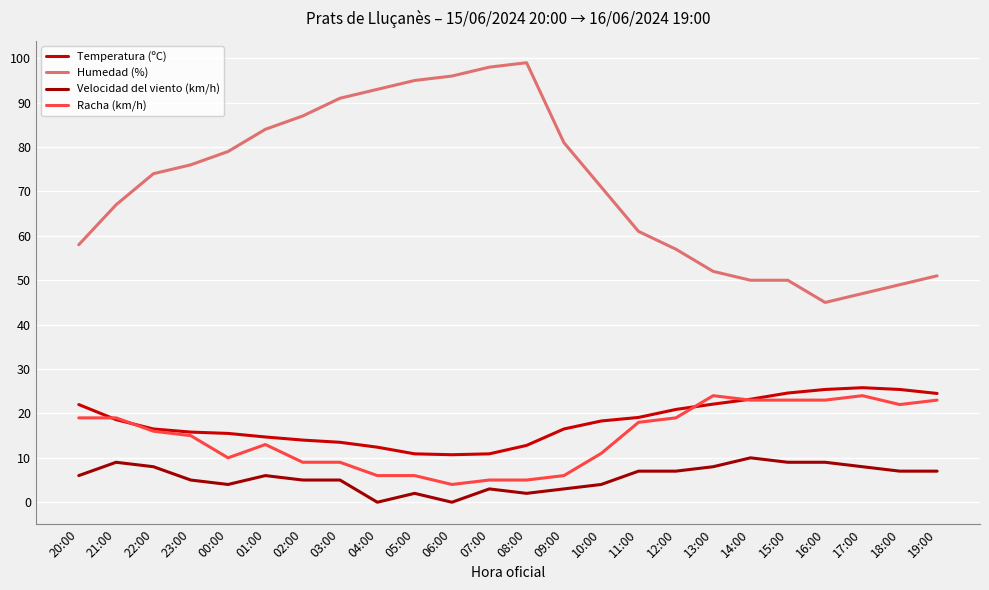

How many lines are shown in the chart?

4